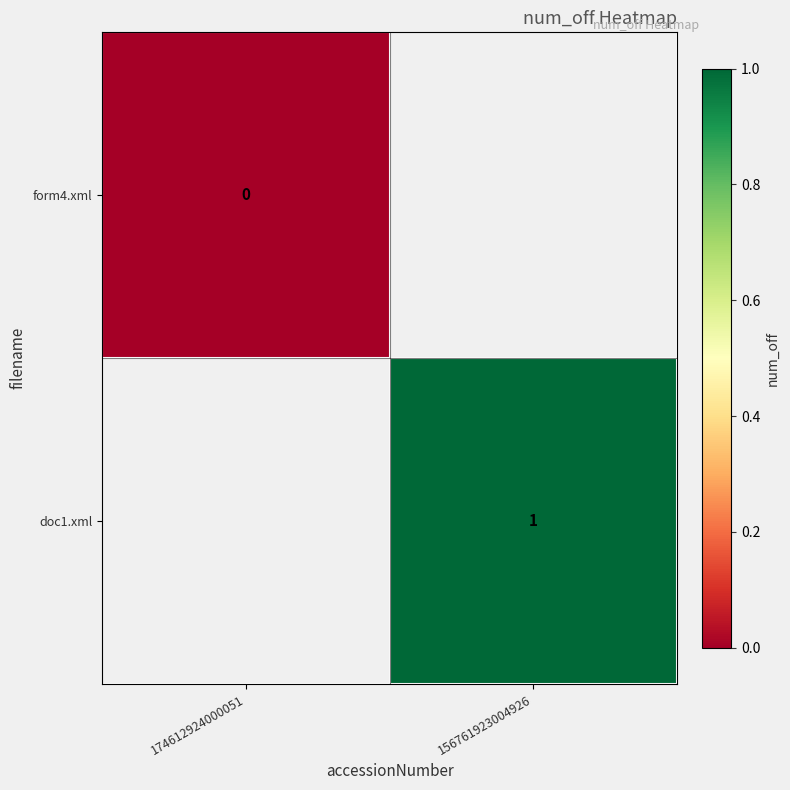

Is it true that doc1.xml equals 1 at 156761923004926?

True